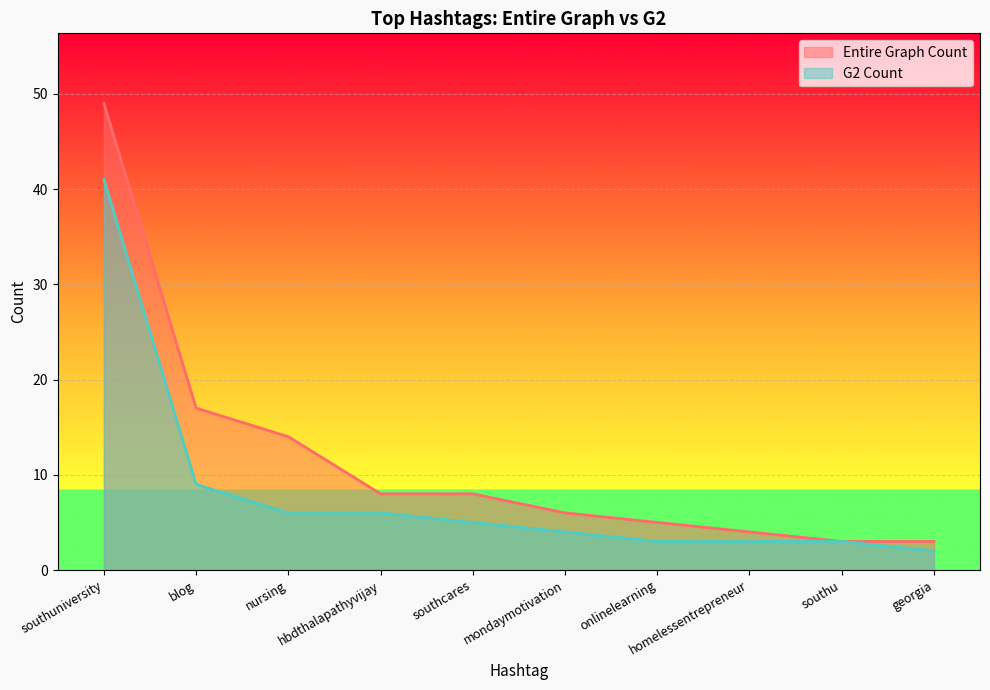

True or false: G2 Count has more than 2 points higher than both neighbors.

False